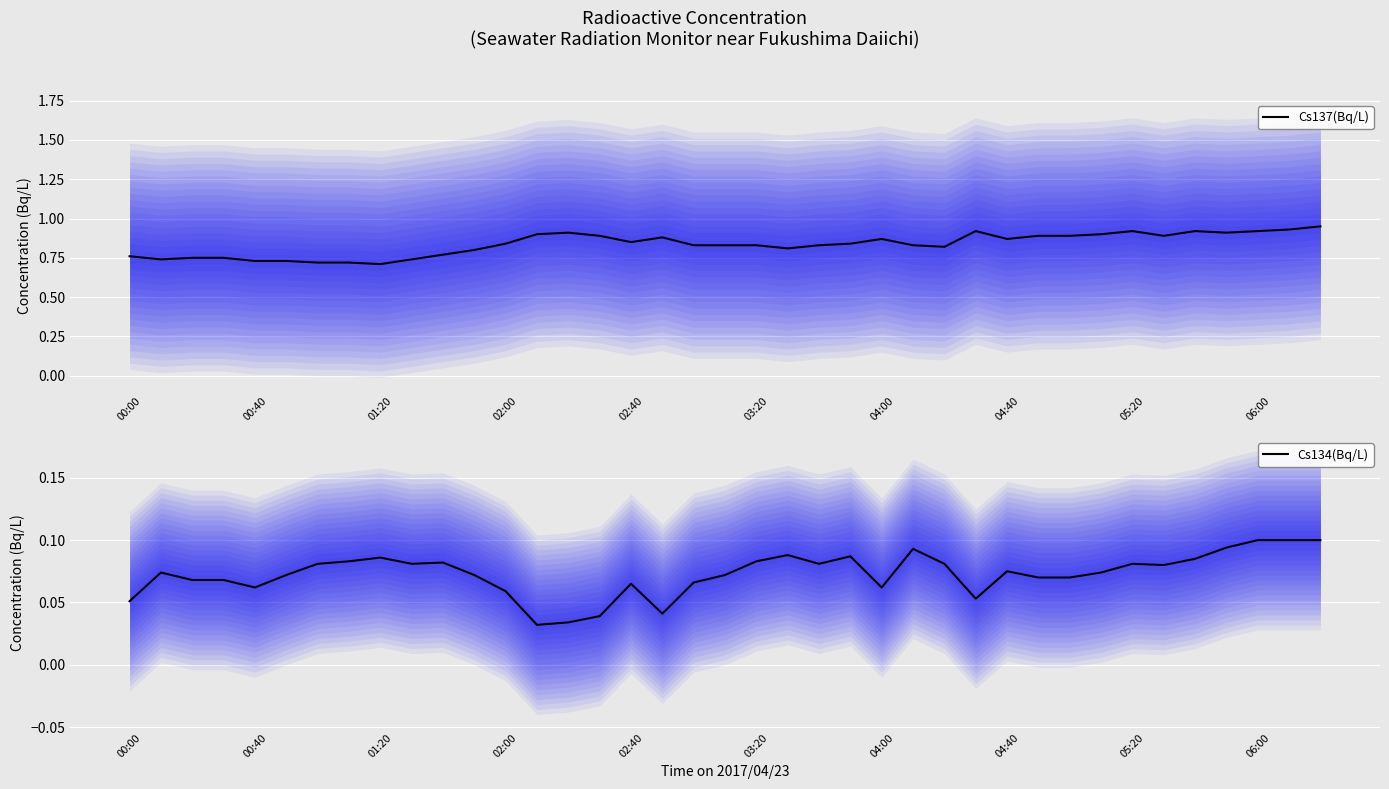

Is it true that Cs137(Bq/L) equals 0.2 at 02:00?

False